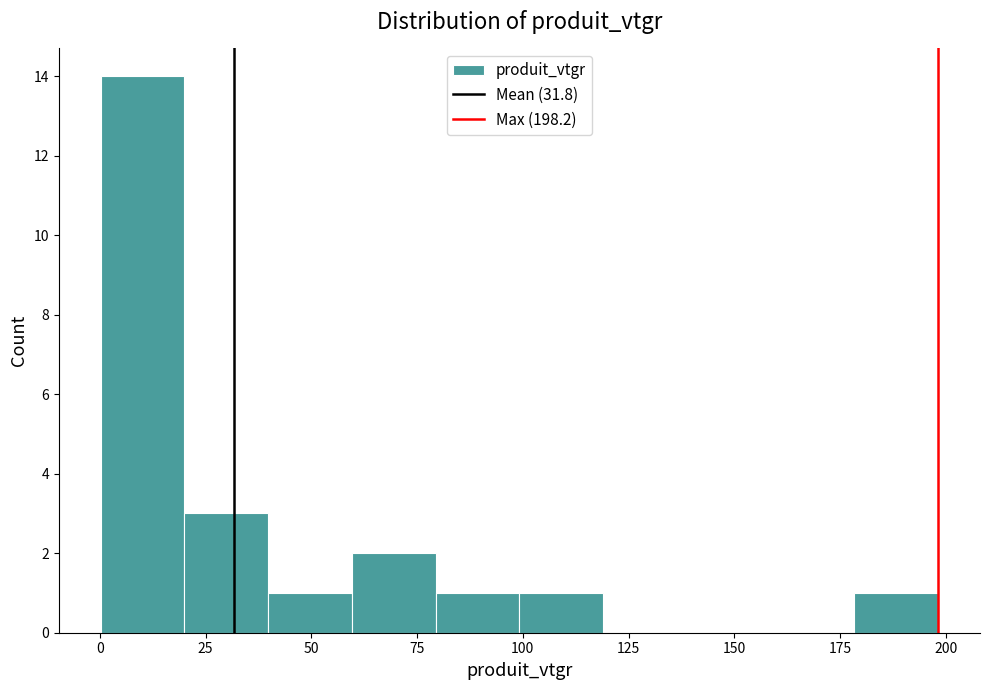

Around what value on the x-axis is the tallest bar? Give the approximate position of its centre, as read against the axis.

10